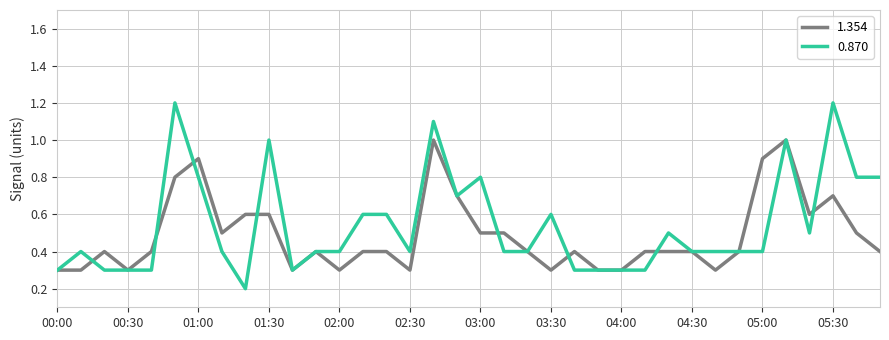

What is the highest value of the 1.354 series?

1.0